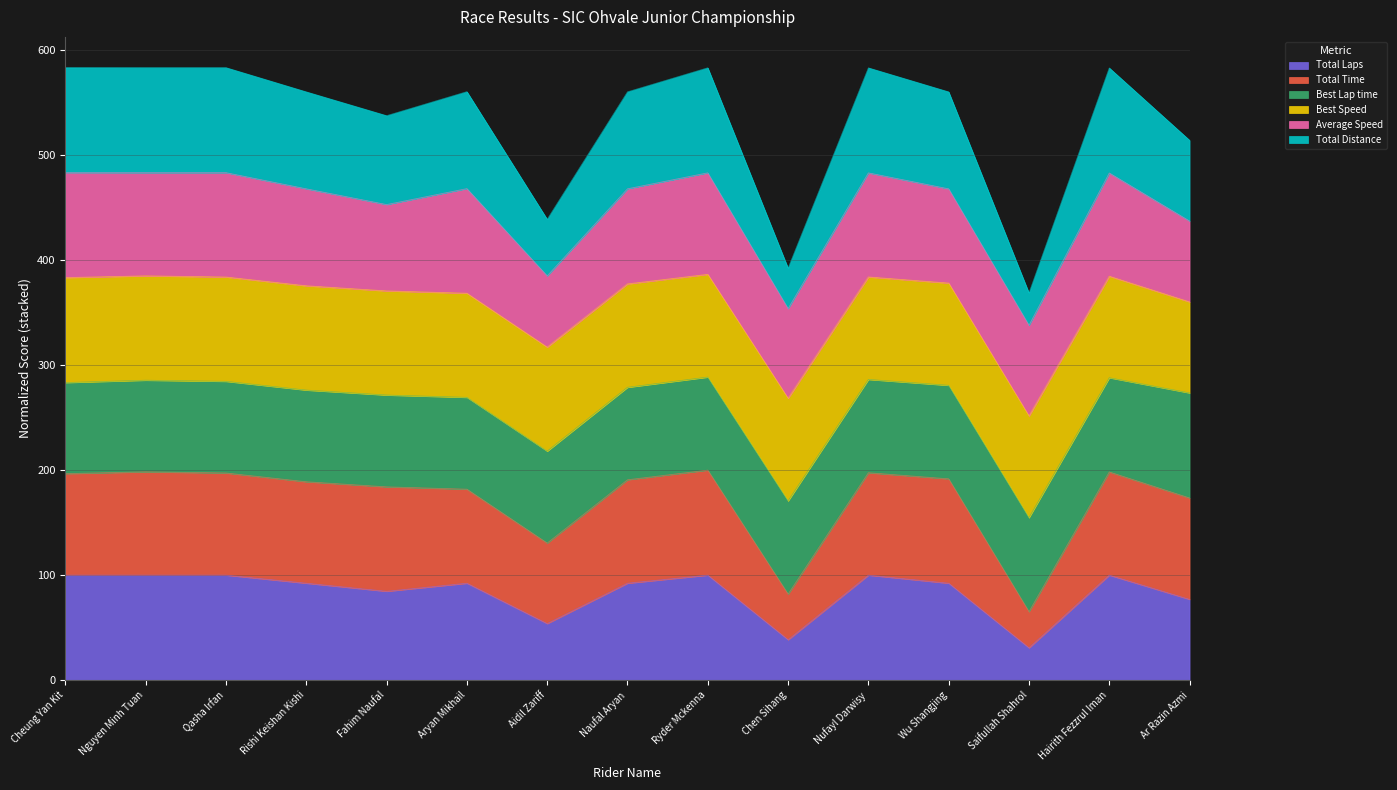

At which label is Total Distance closest to 476?

Aidil Zariff